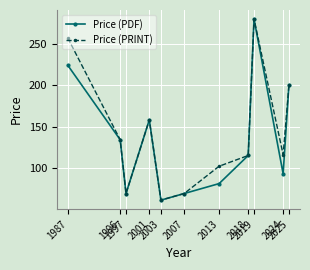

Reading left to right, what are all the values shown in this chart?

Price (PDF): 224	134	69	158	61	69	81	115	280	93	200
Price (PRINT): 257	134	69	158	61	69	102	115	280	116	200